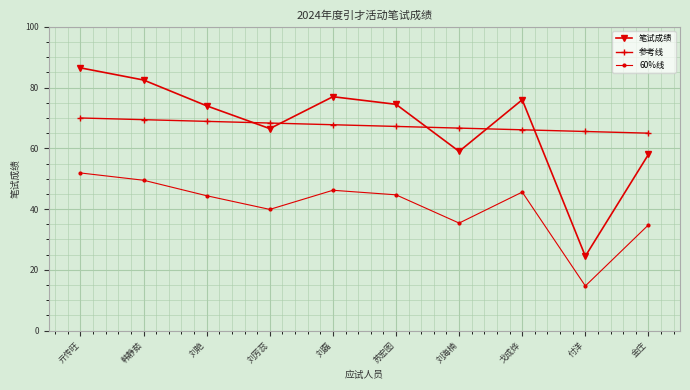

What is the maximum value for 参考线?

70.0